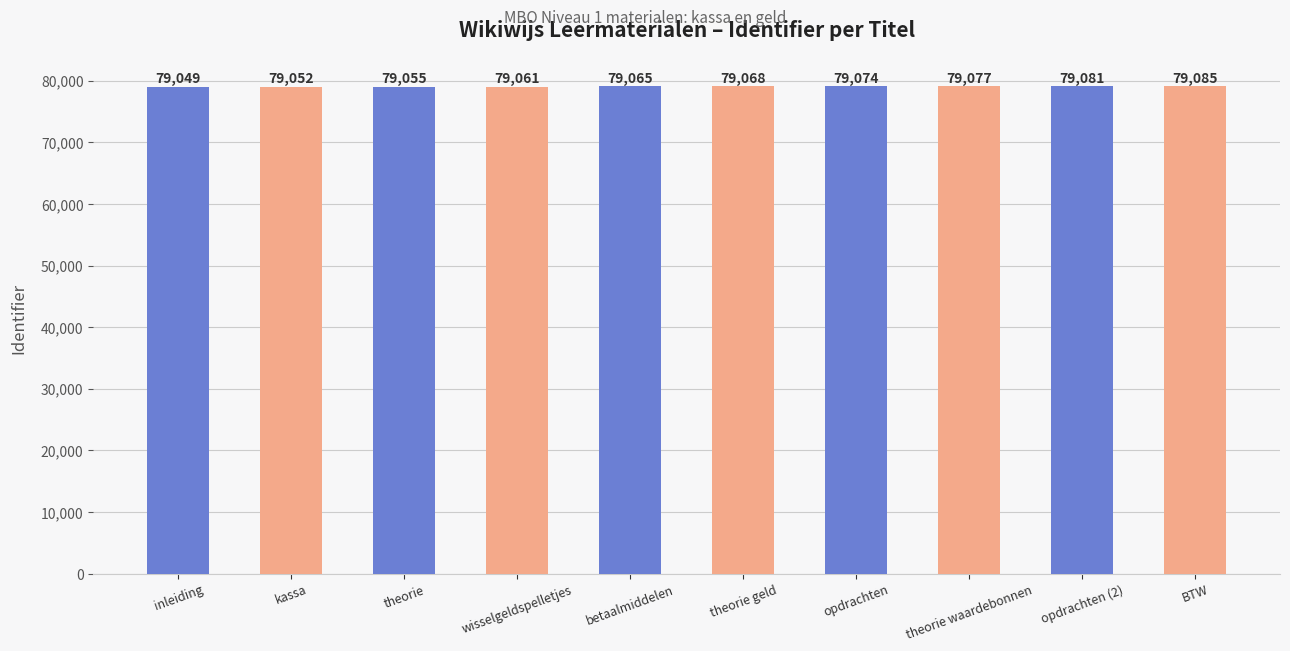

The value at kassa is 114377. True or false?

False